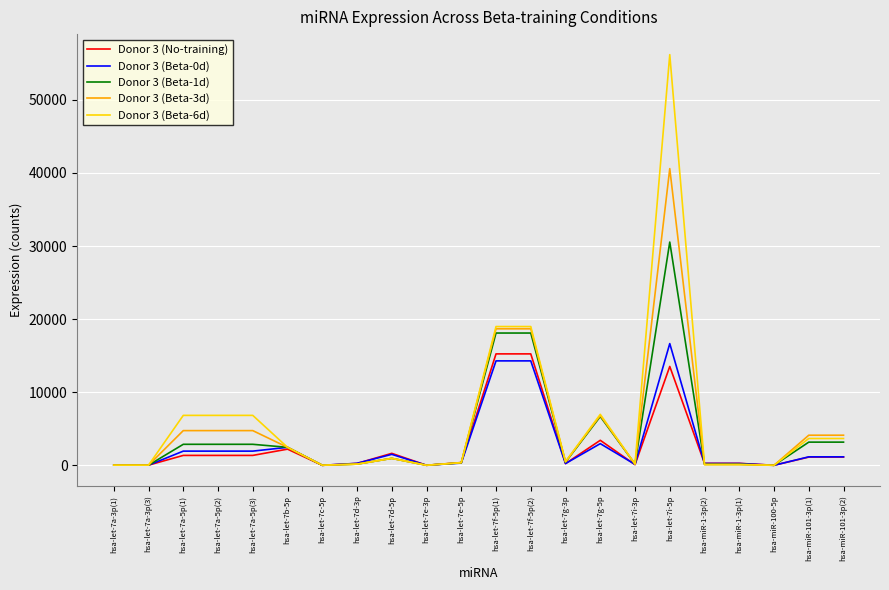

True or false: Donor 3 (Beta-3d) has more than 2 interior local peaks.

True